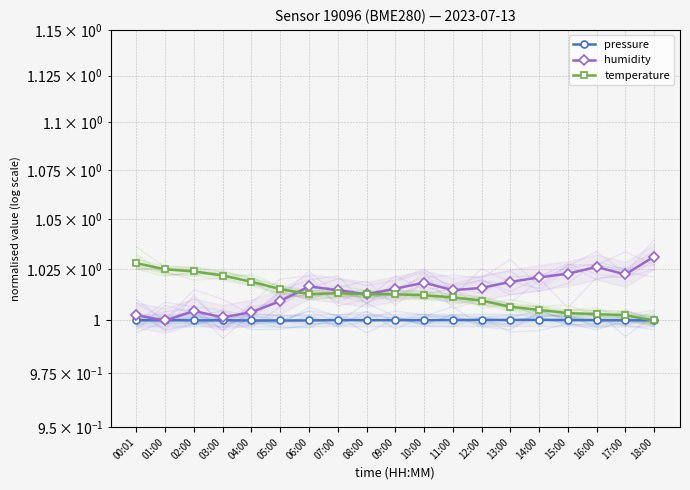

Which category has the lowest value across all series?

05:00